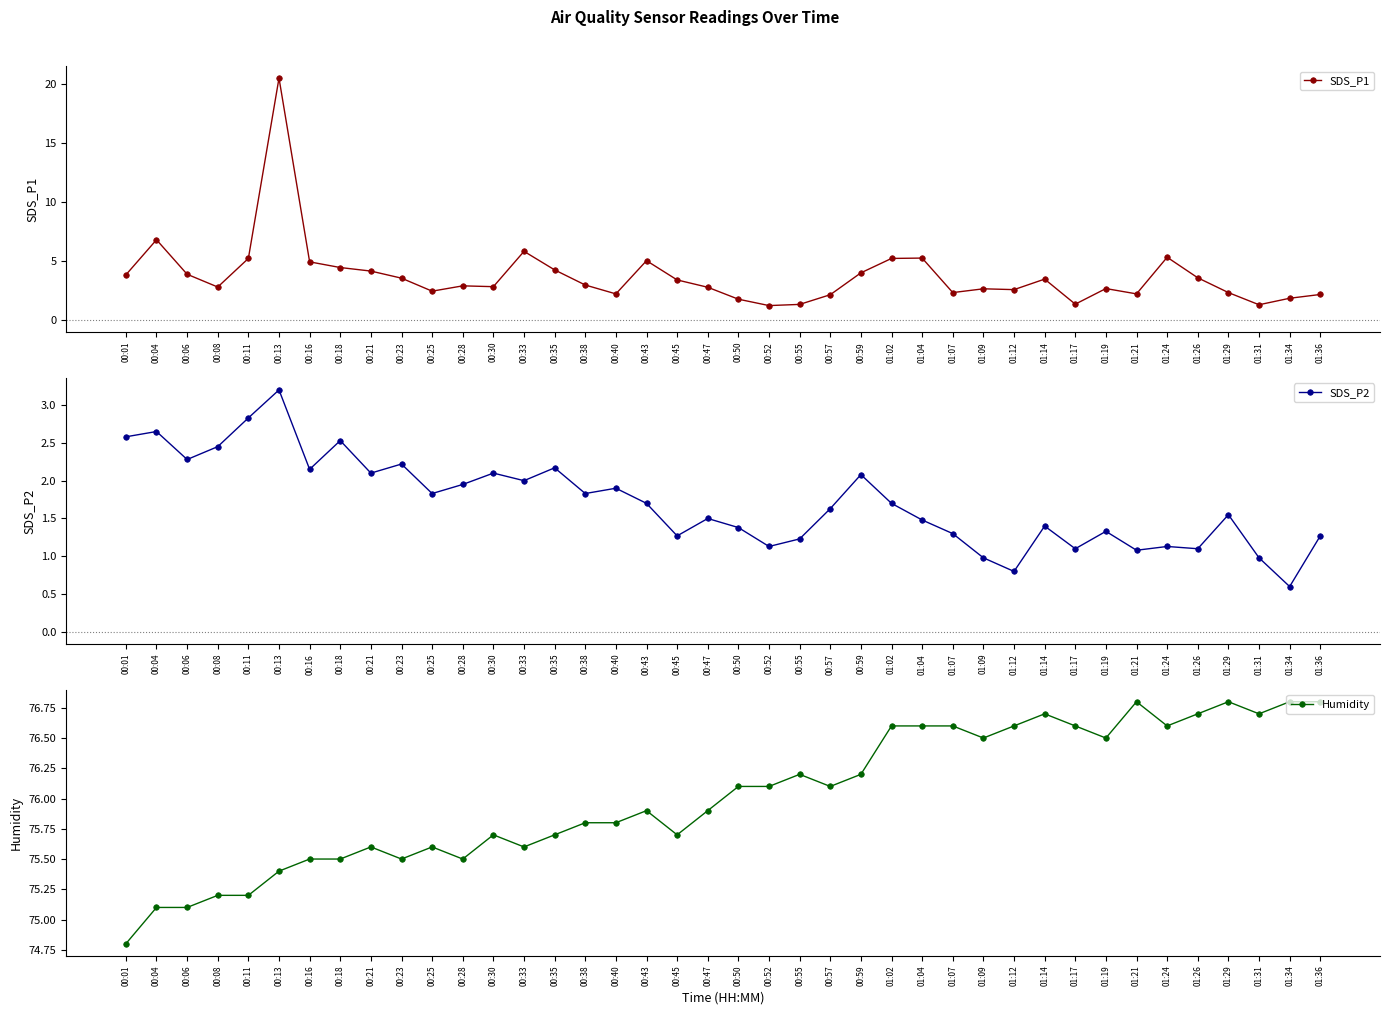

Where is Humidity nearest to the value 75?

00:04